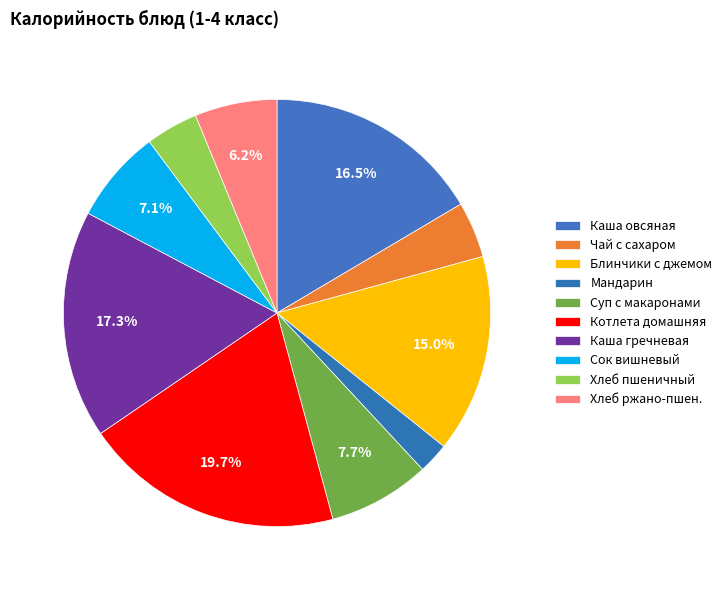

Is it true that Хлеб пшеничный is 4% of the pie?

True